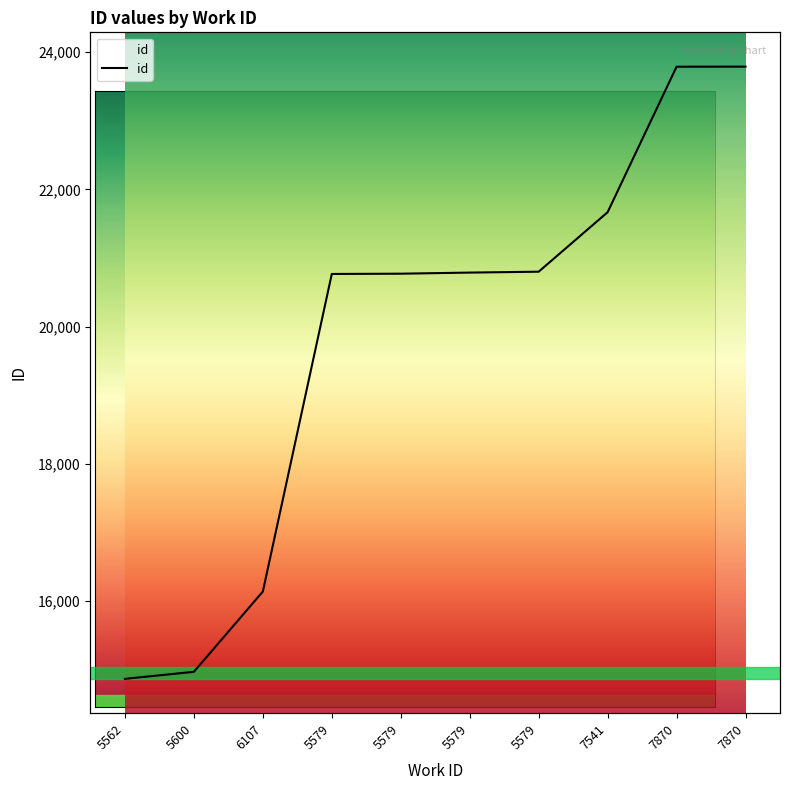

Reading left to right, what are all the values shown in this chart?

14866	14969	16139	20768	20772	20788	20801	21668	23789	23790